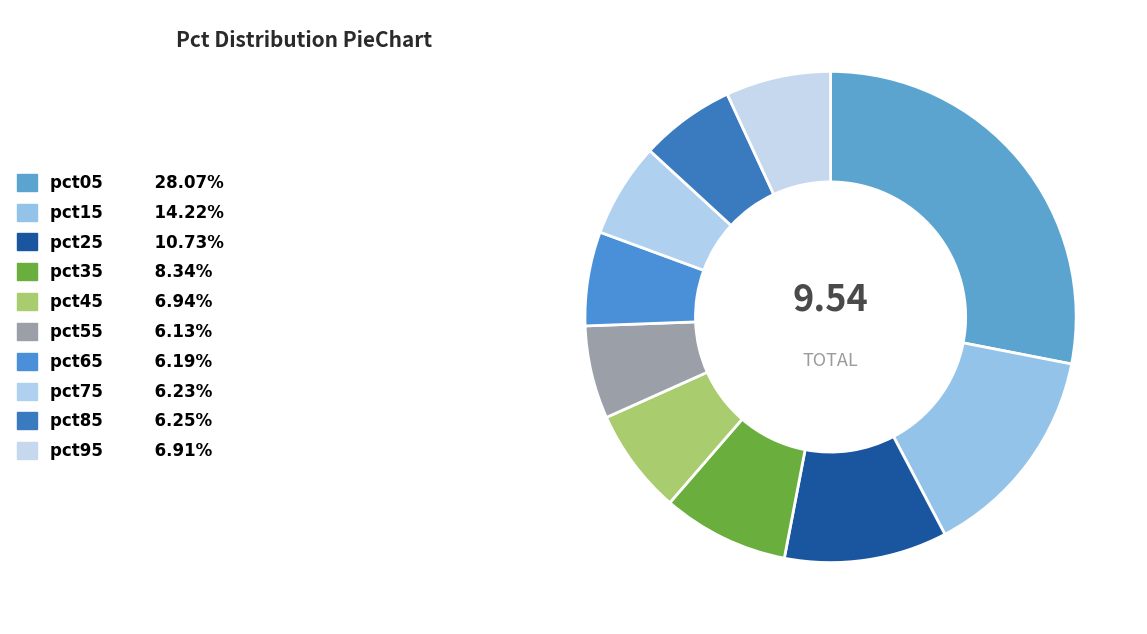

True or false: pct05 accounts for 28% of the total.

True